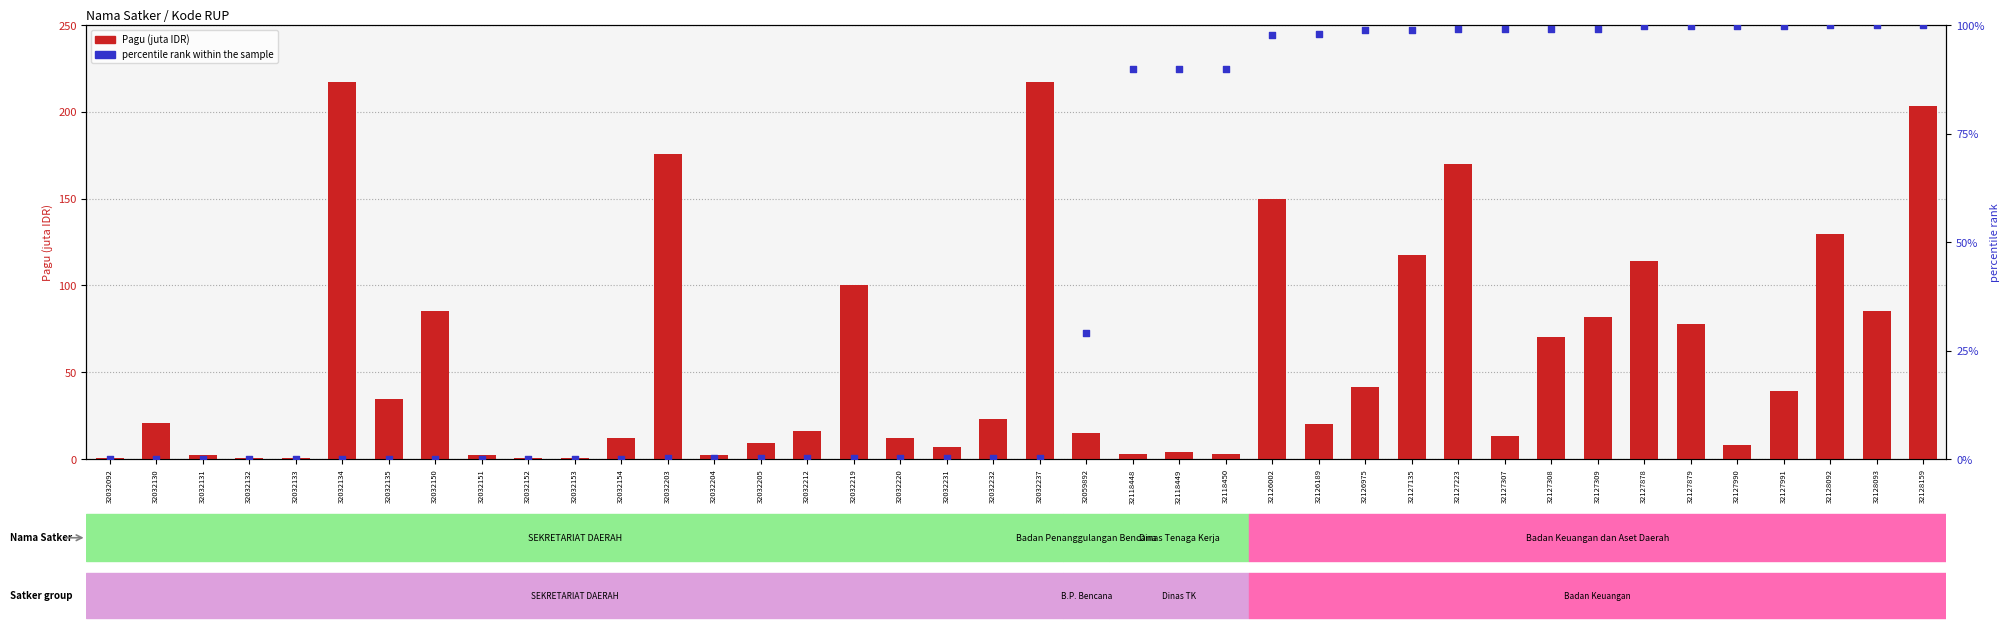

Which series contains the lowest Y value?

percentile rank within the sample